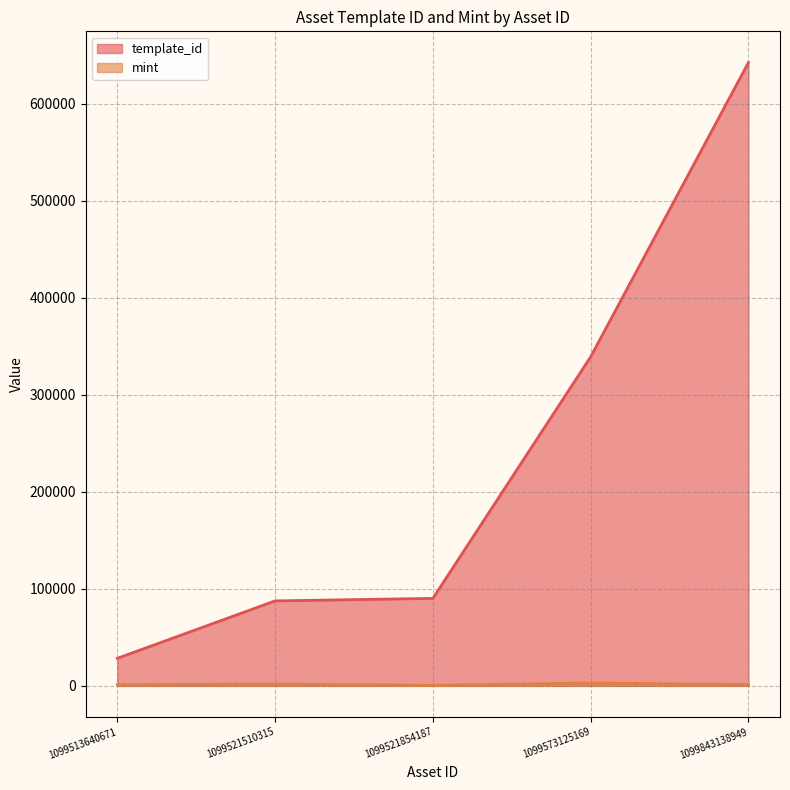

True or false: template_id and mint cross at least once.

False